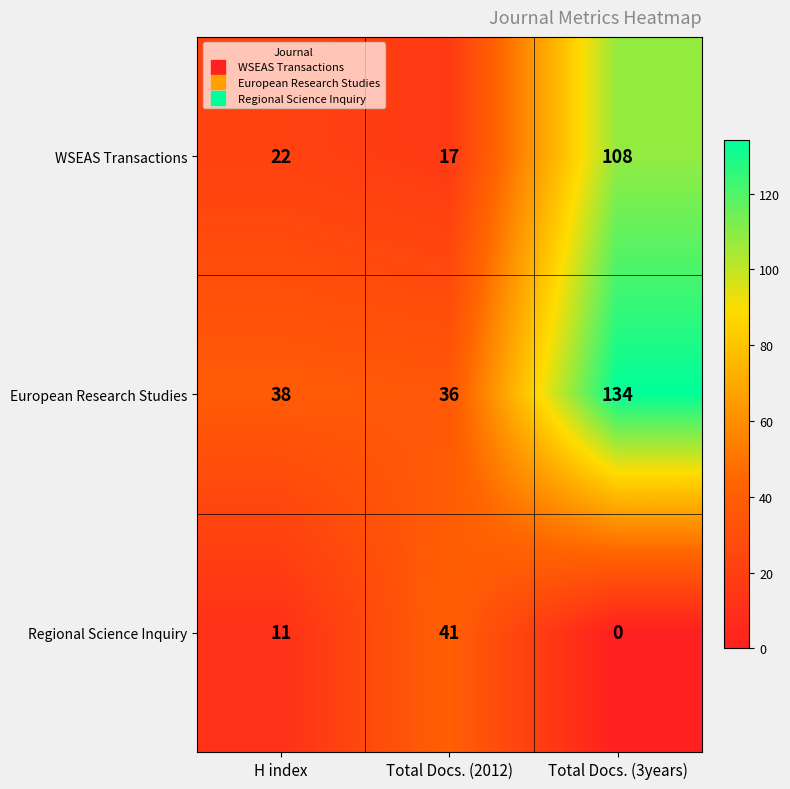

Reading right to left, list all the values displayed in this chart.

WSEAS Transactions: Total Docs. (3years)=108	Total Docs. (2012)=17	H index=22
European Research Studies: Total Docs. (3years)=134	Total Docs. (2012)=36	H index=38
Regional Science Inquiry: Total Docs. (3years)=0	Total Docs. (2012)=41	H index=11